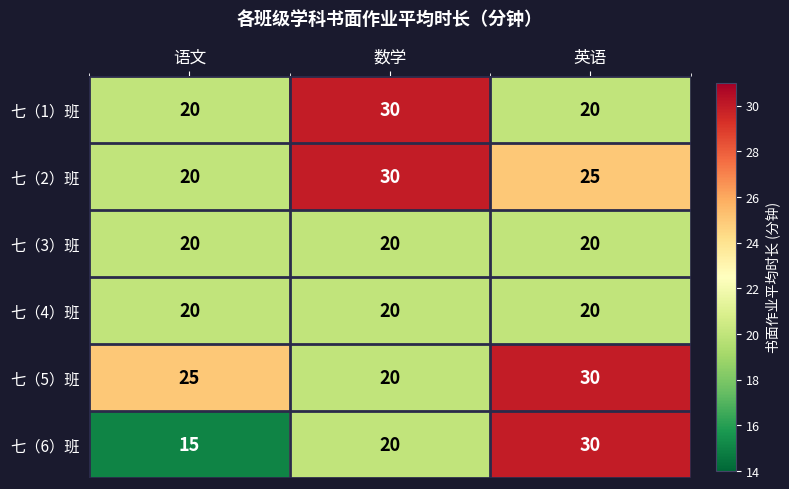

True or false: 七（1）班 has a value of 20 at 语文.

True